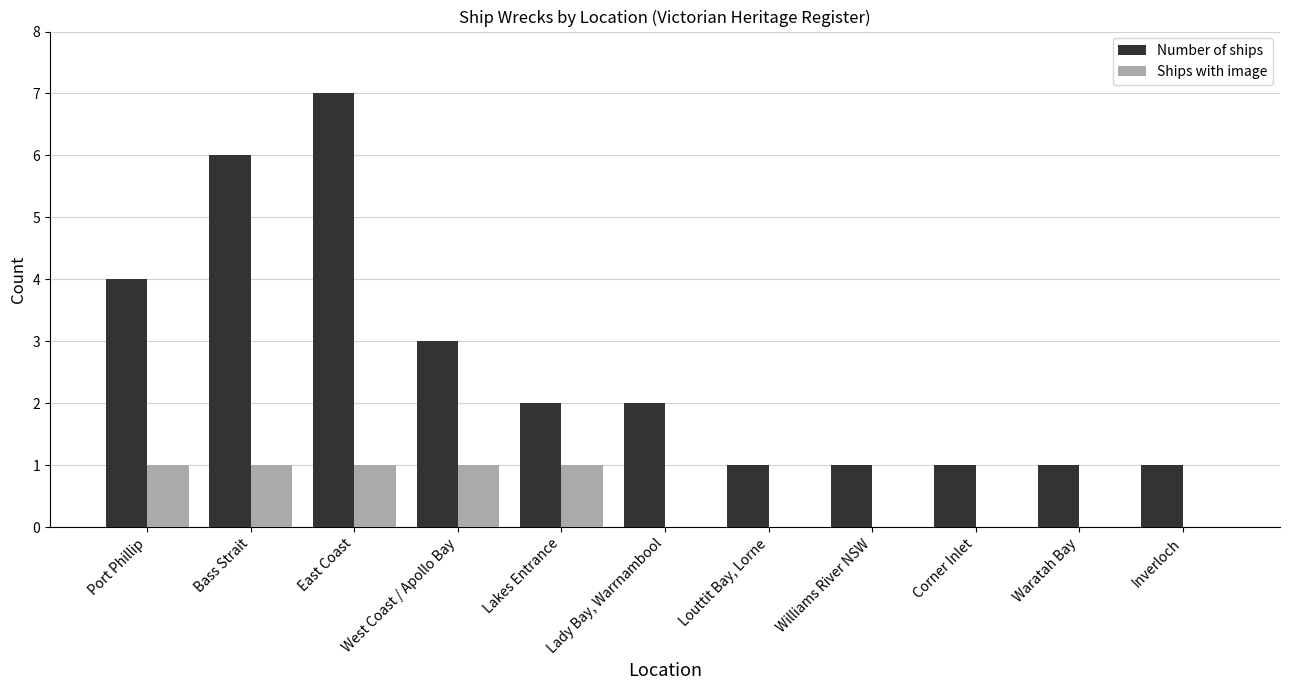

Which category has the highest value across all series?

East Coast